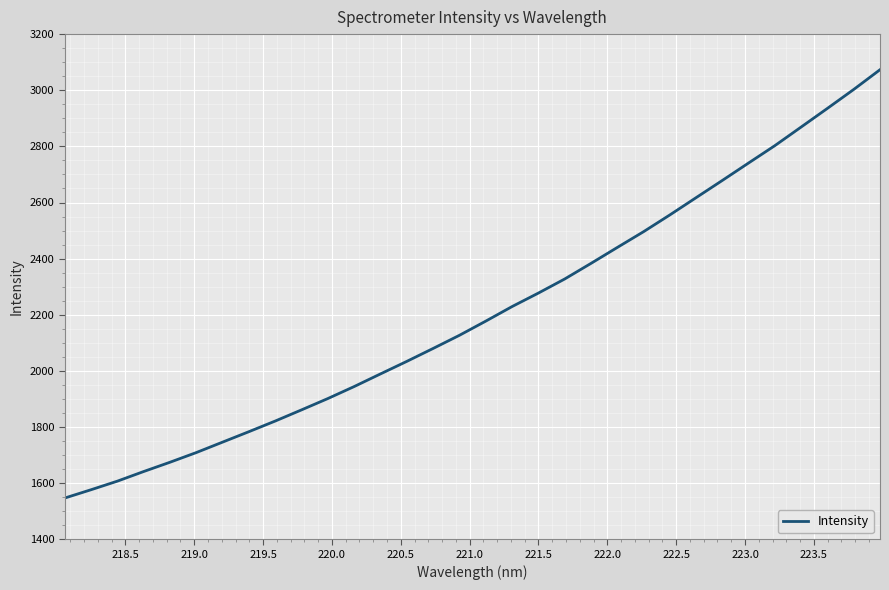

What is the minimum value shown in the chart?

1546.9